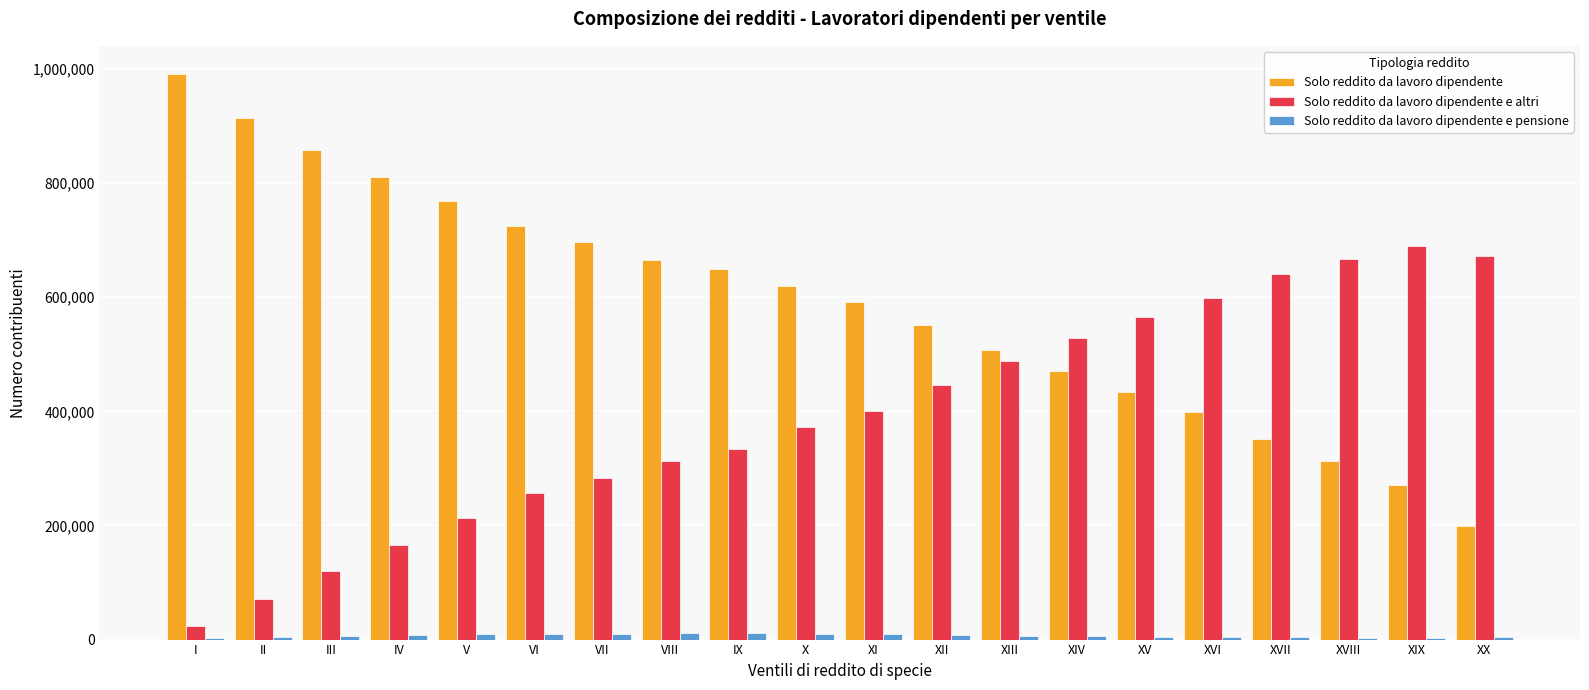

Which series has the largest total across all categories?

Solo reddito da lavoro dipendente